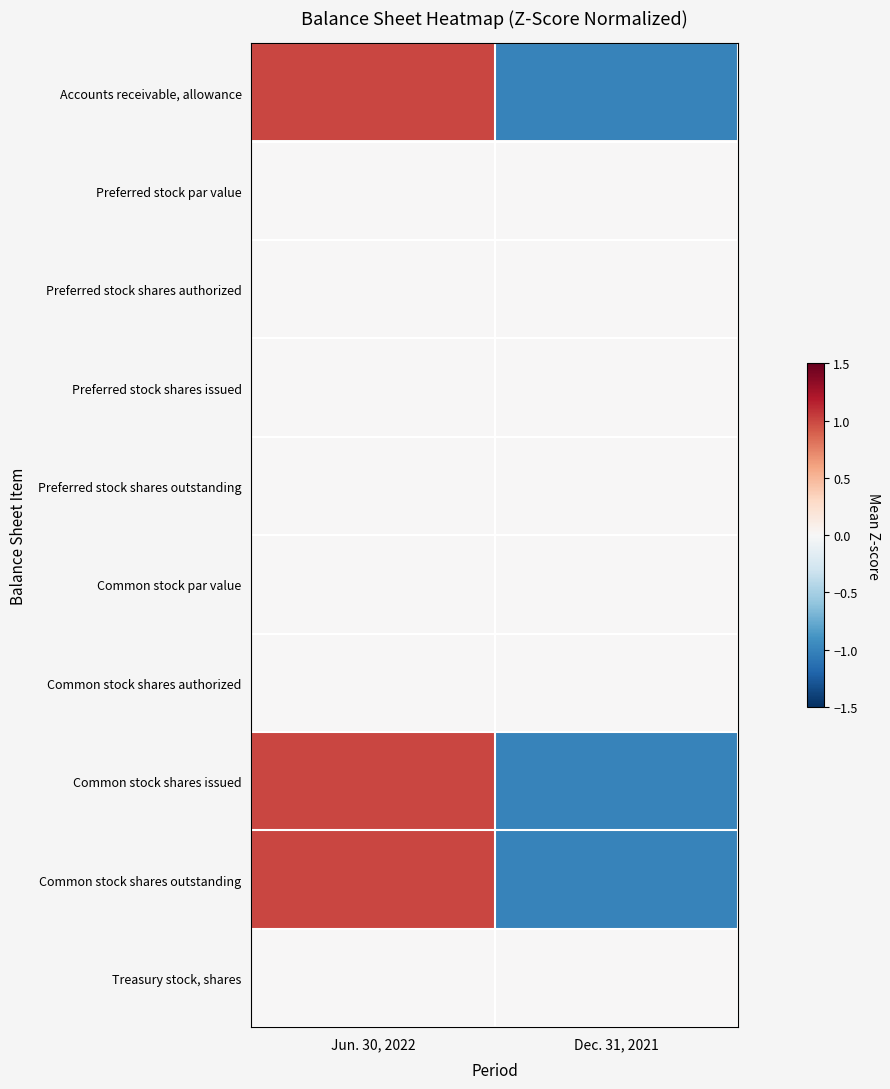

How many data points does each series have?

2